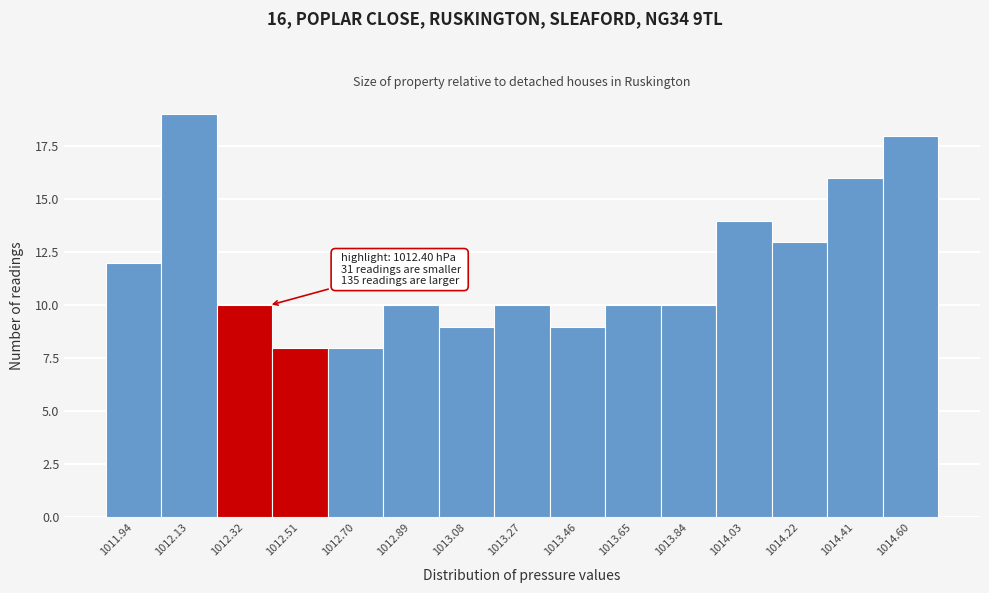

Which range on the x-axis has the tallest bar?

1012.04 to 1012.22